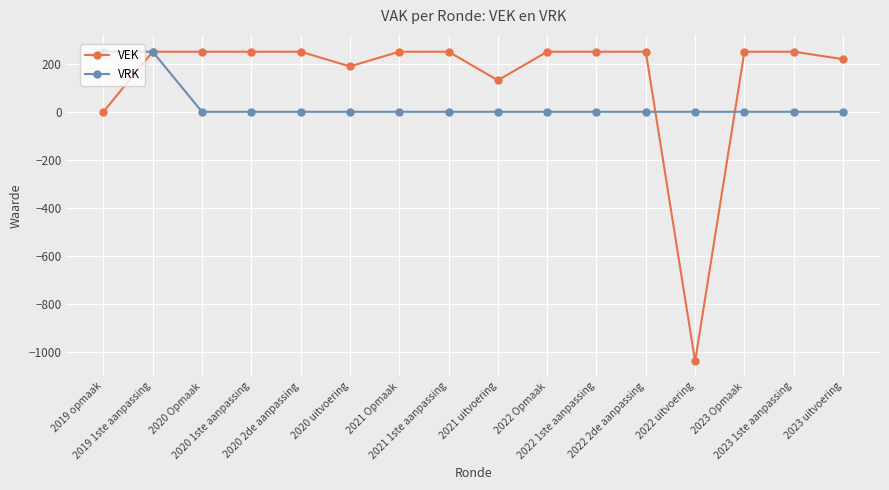

List the series in order of their overall mean, lowest first.

VRK, VEK